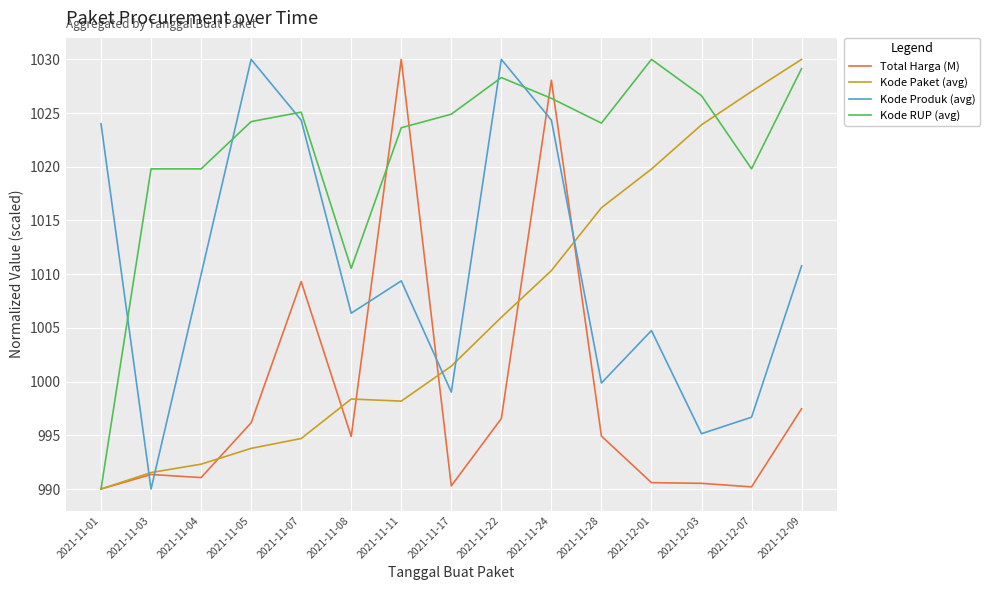

What is the difference between the highest and lowest values at 2021-11-01?

34.0